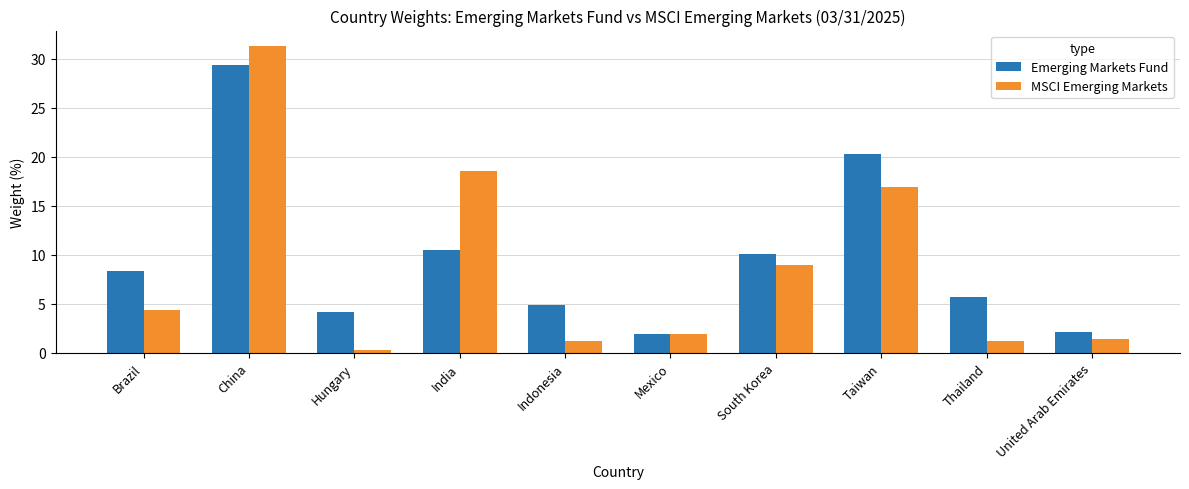

How many series are shown in this chart?

2